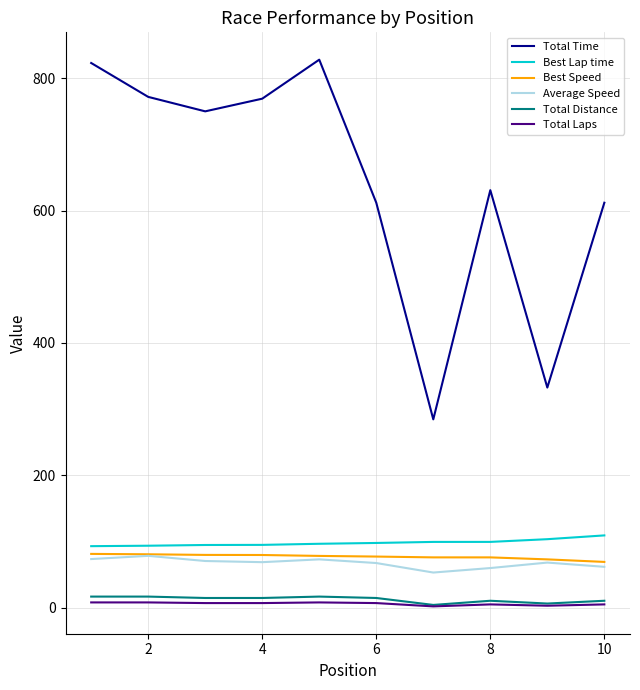

What are all the series names shown in the legend?

Total Time, Best Lap time, Best Speed, Average Speed, Total Distance, Total Laps